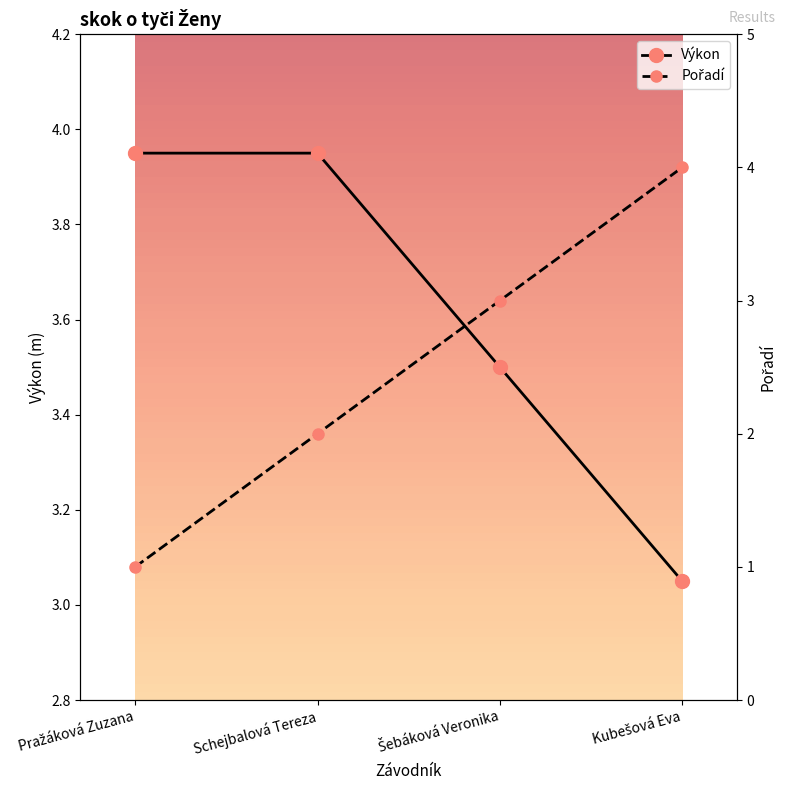

What is the approximate value of Pořadí at Šebáková Veronika?

3.0